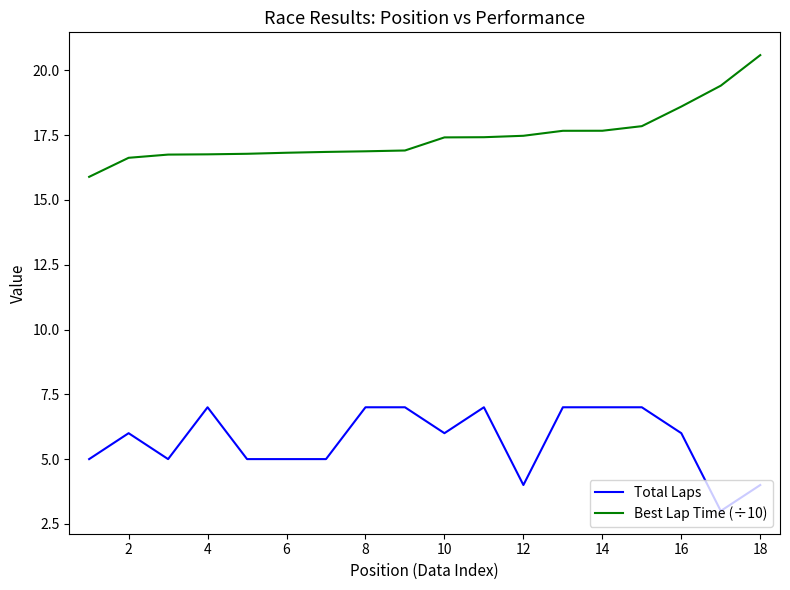

How many Total Laps values are between 5 and 7?

15